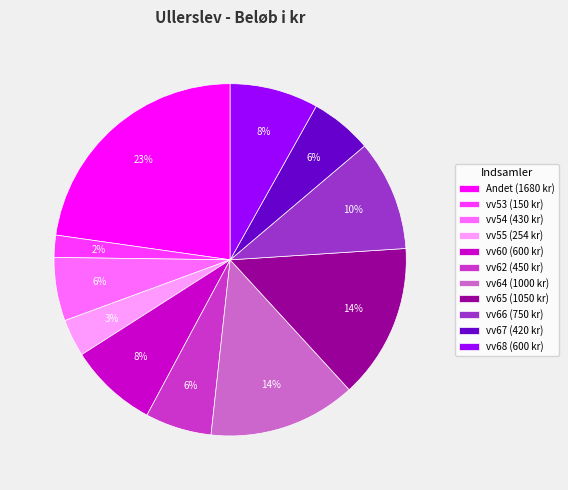

The vv67 slice represents 6% of the pie. True or false?

True